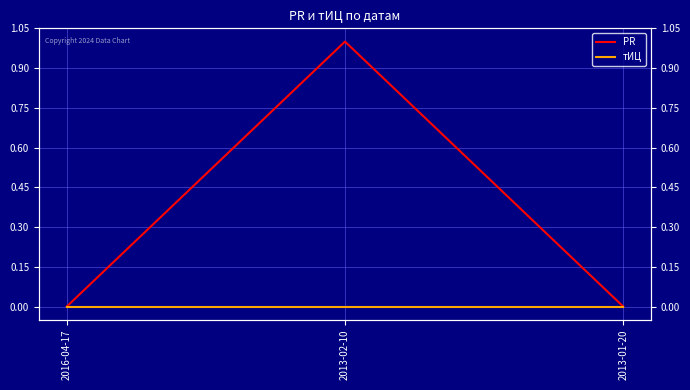

The value of PR at 2013-01-20 is 1. True or false?

False